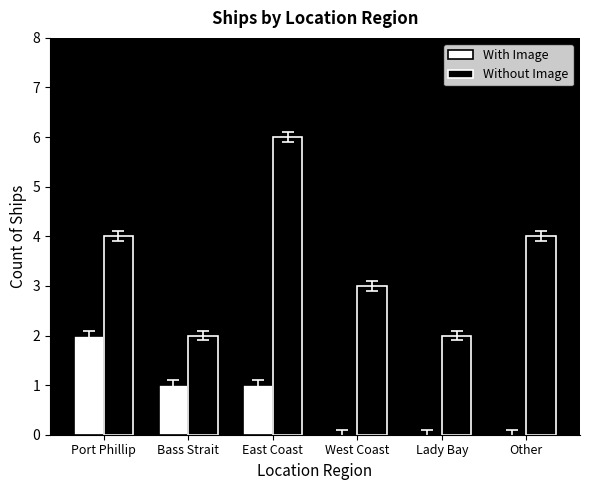

At which category does the chart reach its peak across all series?

East Coast